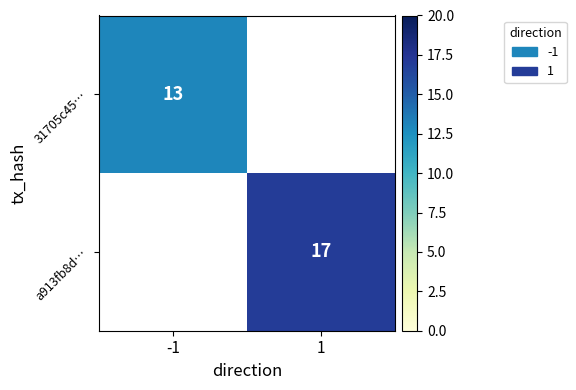

Is it true that a913fb8d… equals 9 at 1?

False